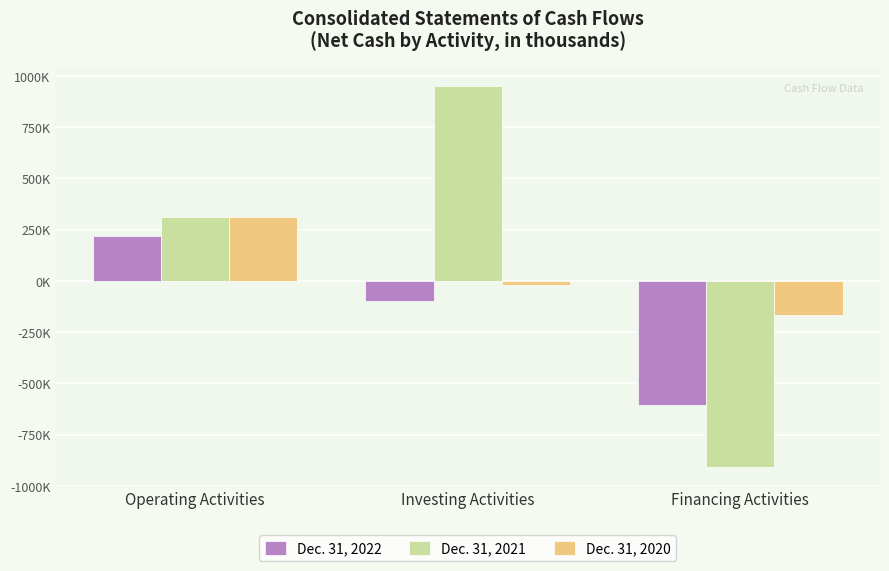

List the series in order of their overall mean, lowest first.

Dec. 31, 2022, Dec. 31, 2020, Dec. 31, 2021